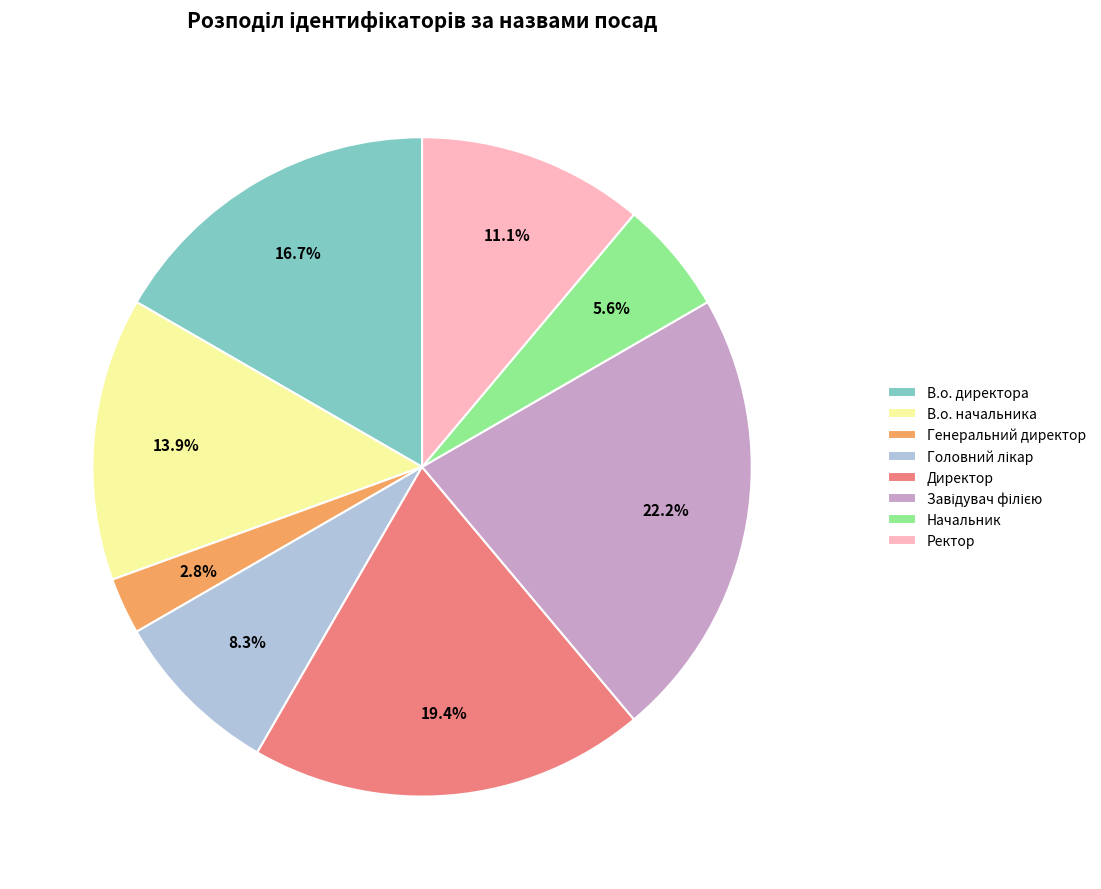

Does В.о. директора account for over 50% of the chart?

No